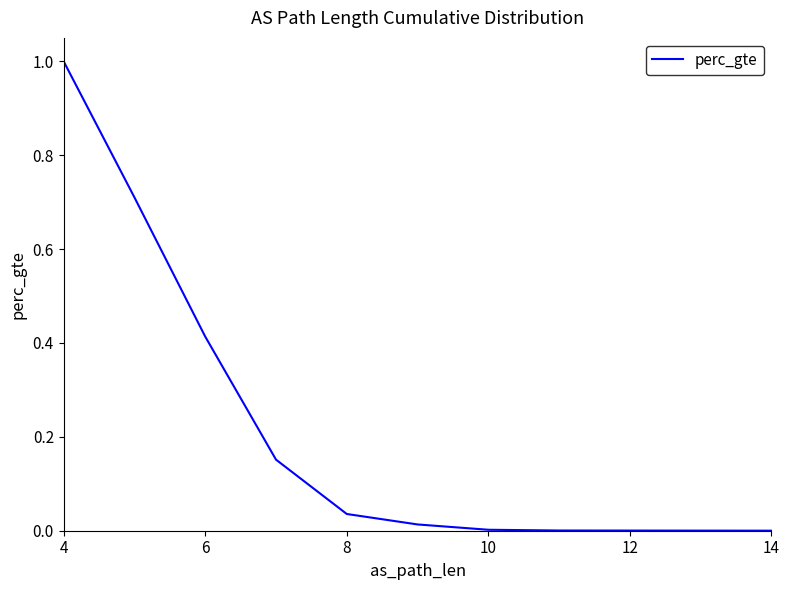

Does the chart have visible grid lines?

No